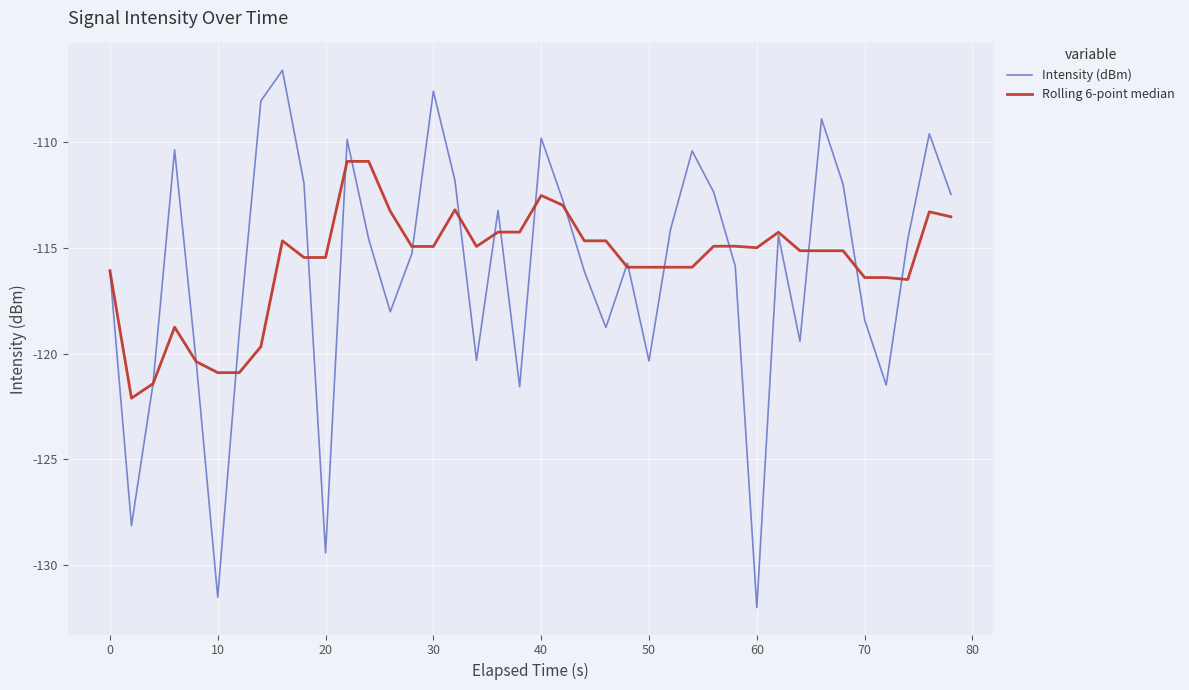

Which series has the largest range (max minus min)?

Intensity (dBm)